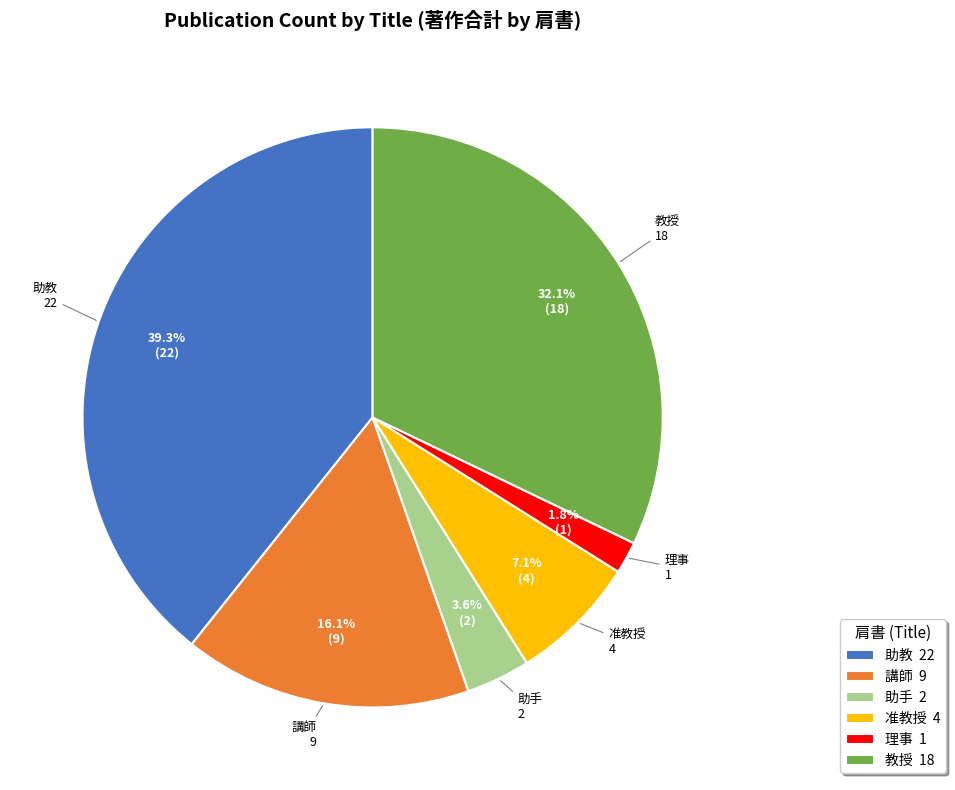

How many segments does this pie chart have?

6